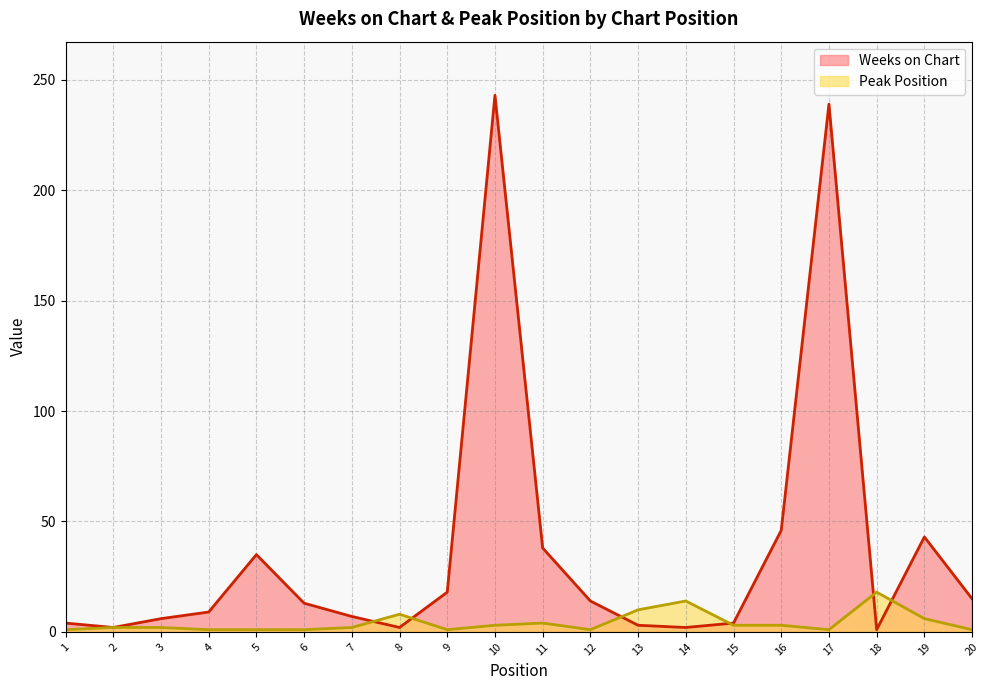

How many data points in Weeks on Chart are above 13?

9